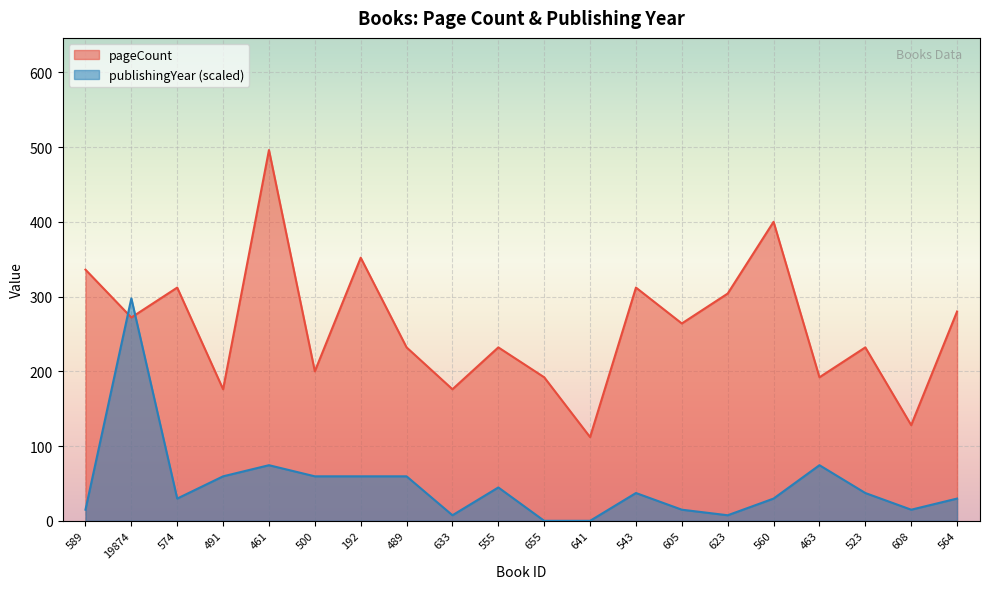

Which series has the largest total across all categories?

pageCount